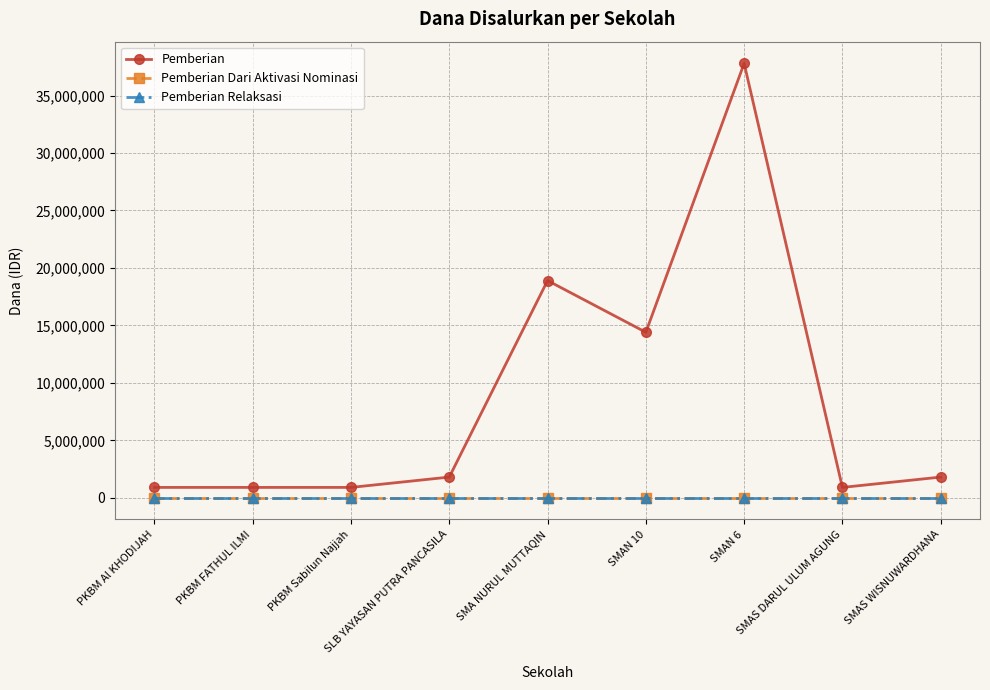

Is this an area chart (filled region under the line)?

No